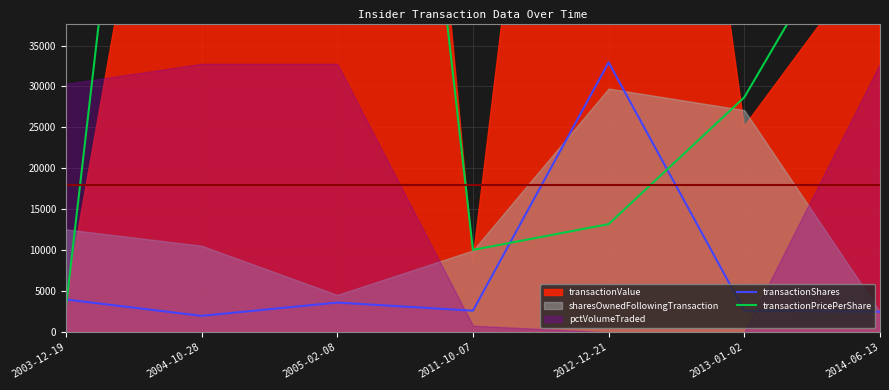

Reading left to right, transcribe all the data shown in this chart.

transactionShares: 2003-12-19=4000.0	2004-10-28=2000.0	2005-02-08=3621.0	2011-10-07=2632.0	2012-12-21=32946.0	2013-01-02=2628.0	2014-06-13=2500.0
transactionPricePerShare: 2003-12-19=3000.0	2004-10-28=146106.0	2005-02-08=155910.3	2011-10-07=10050.0	2012-12-21=13200.0	2013-01-02=28680.0	2014-06-13=57000.0